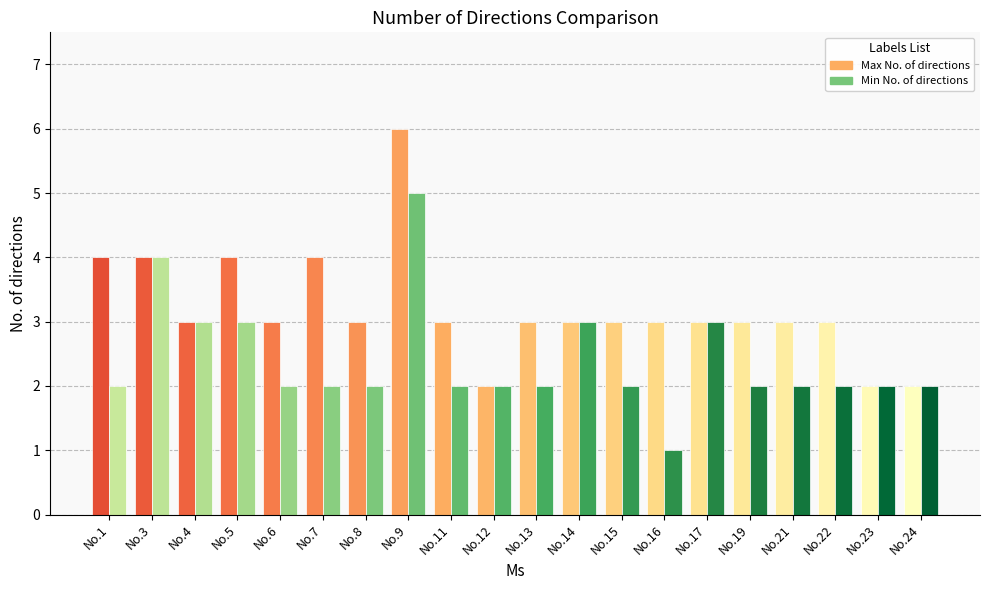

What is the sum of all Min No. of directions values?

48